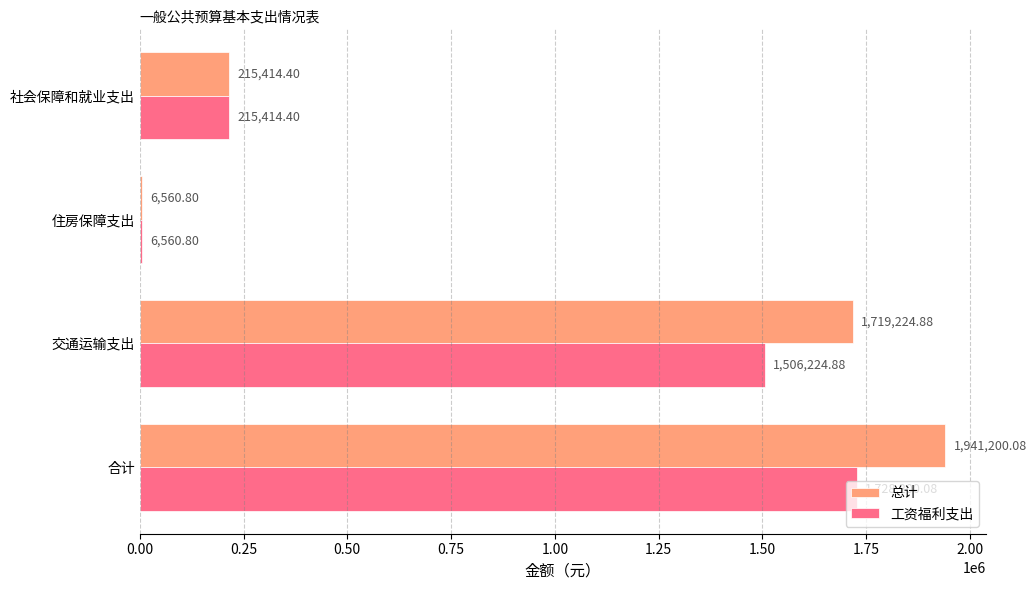

List the labels in order of 总计 value, largest first.

合计, 交通运输支出, 社会保障和就业支出, 住房保障支出